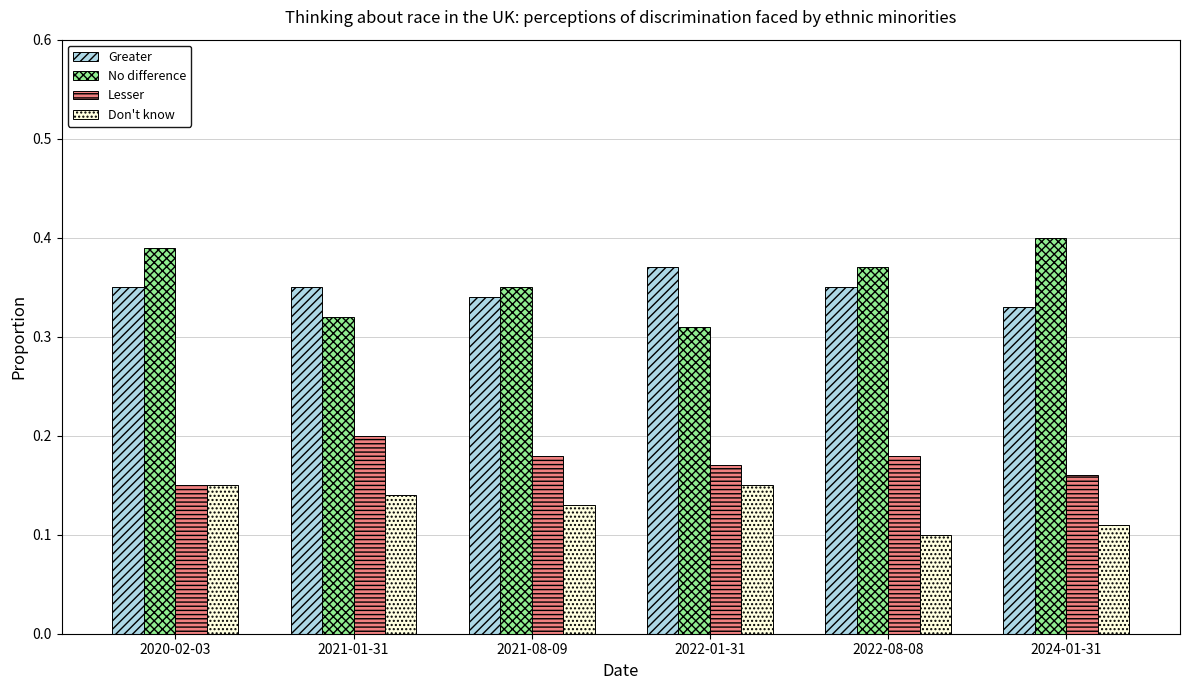

How many groups of bars are there?

6